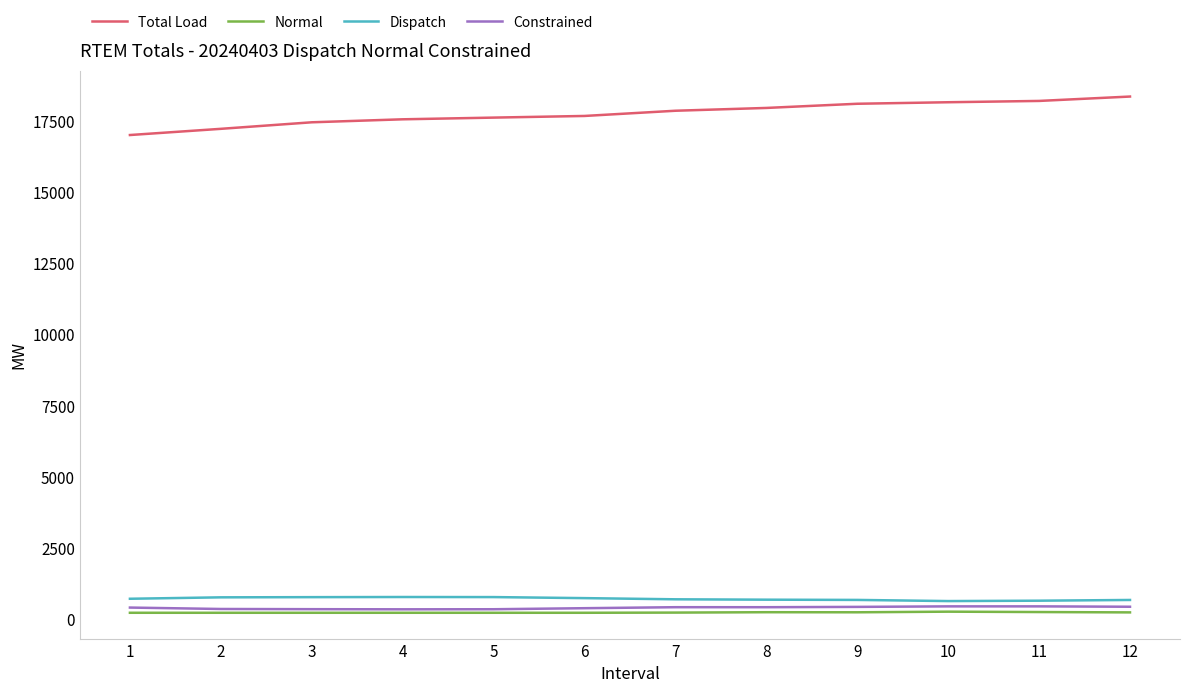

Rank the series at 1 from highest to lowest value.

Total Load, Dispatch, Constrained, Normal